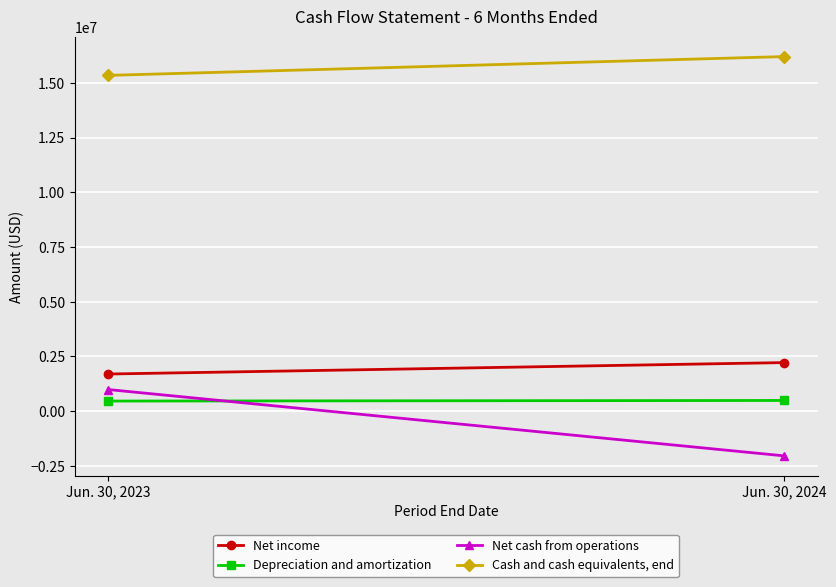

The value of Net income at Jun. 30, 2023 is 532159. True or false?

False